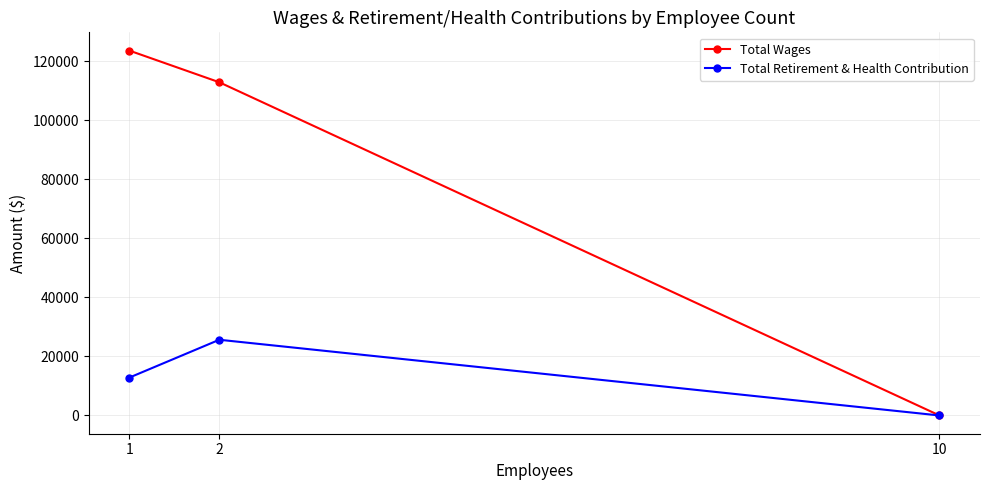

Reading left to right, extract all data points from this chart.

Total Wages: 123636	112900	0
Total Retirement & Health Contribution: 12828	25656	0